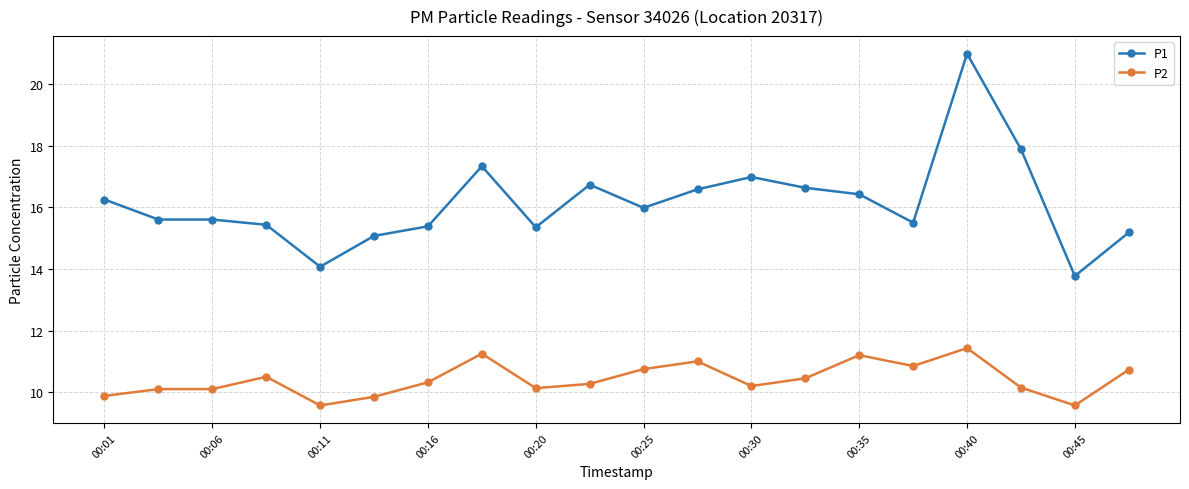

What is the average value of the P2 series?

10.4